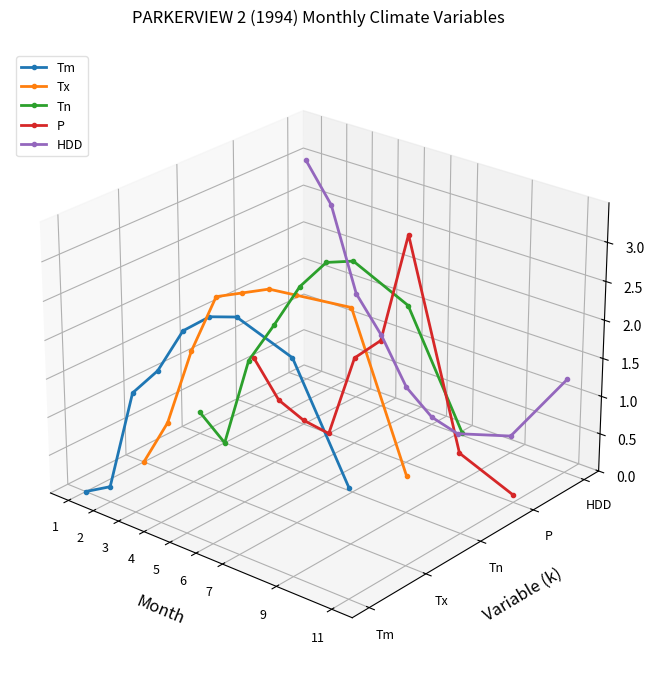

How many intersections are there between P and Tx?

3